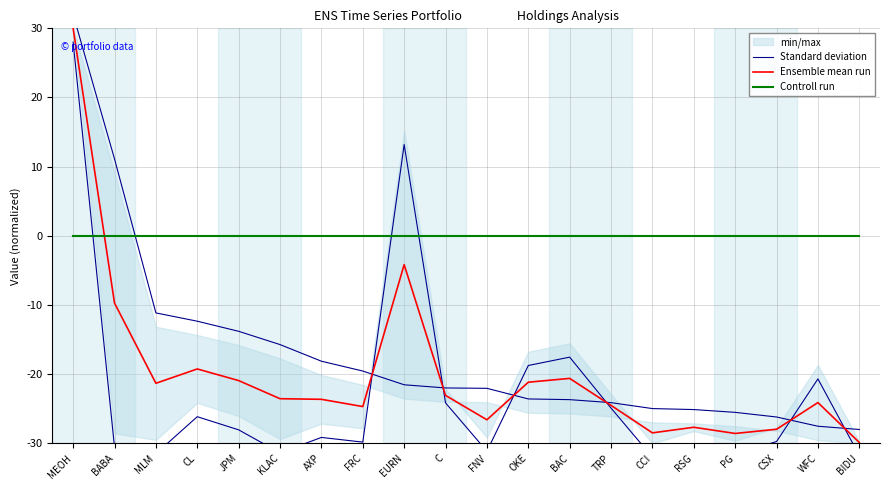

At which category does Ensemble mean run reach its first local peak?

CL